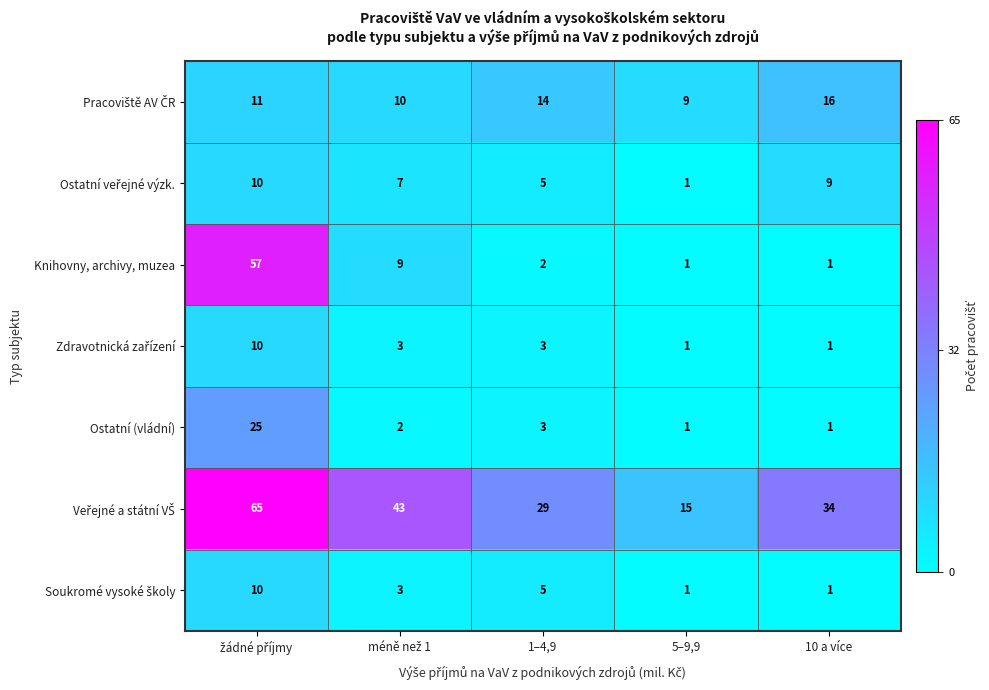

At how many categories does at least one series exceed 3?

5